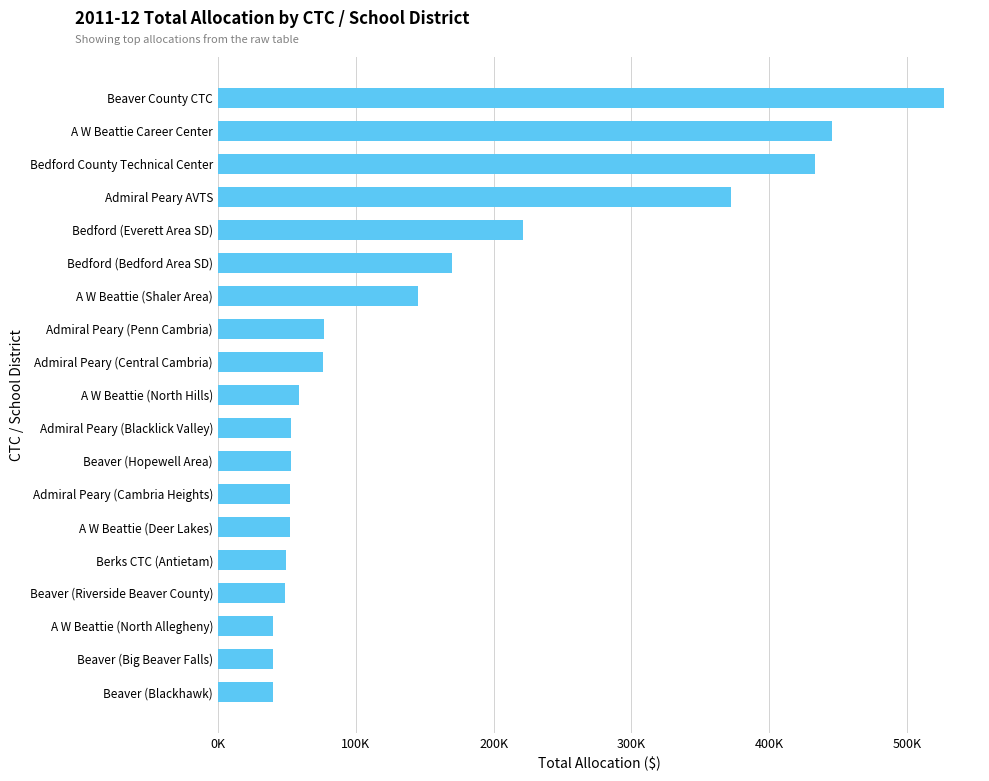

Does the chart contain any negative values?

No